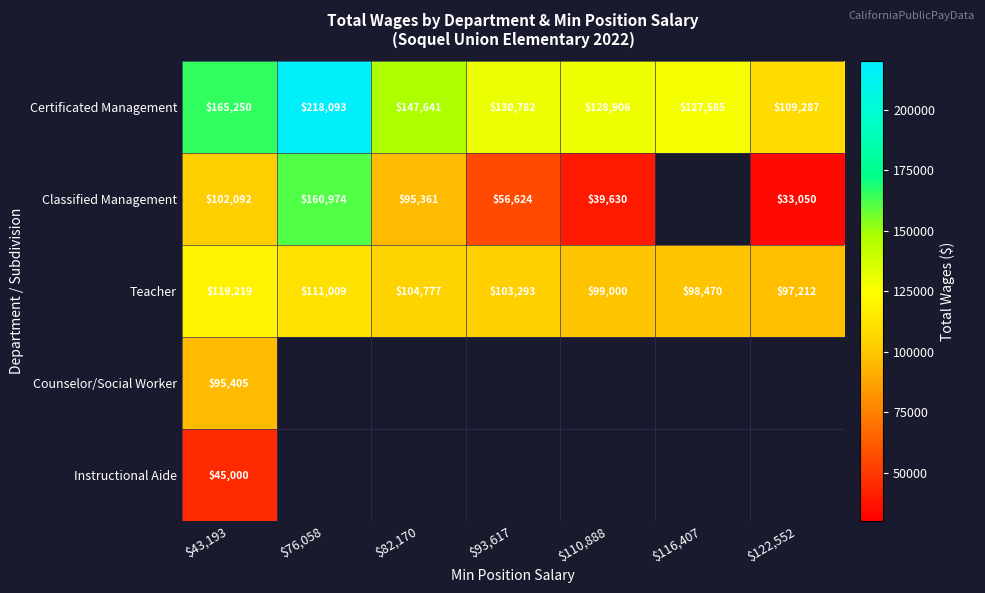

Is the value of Teacher at $93,617 greater than the value of Counselor/Social Worker at $43,193?

Yes